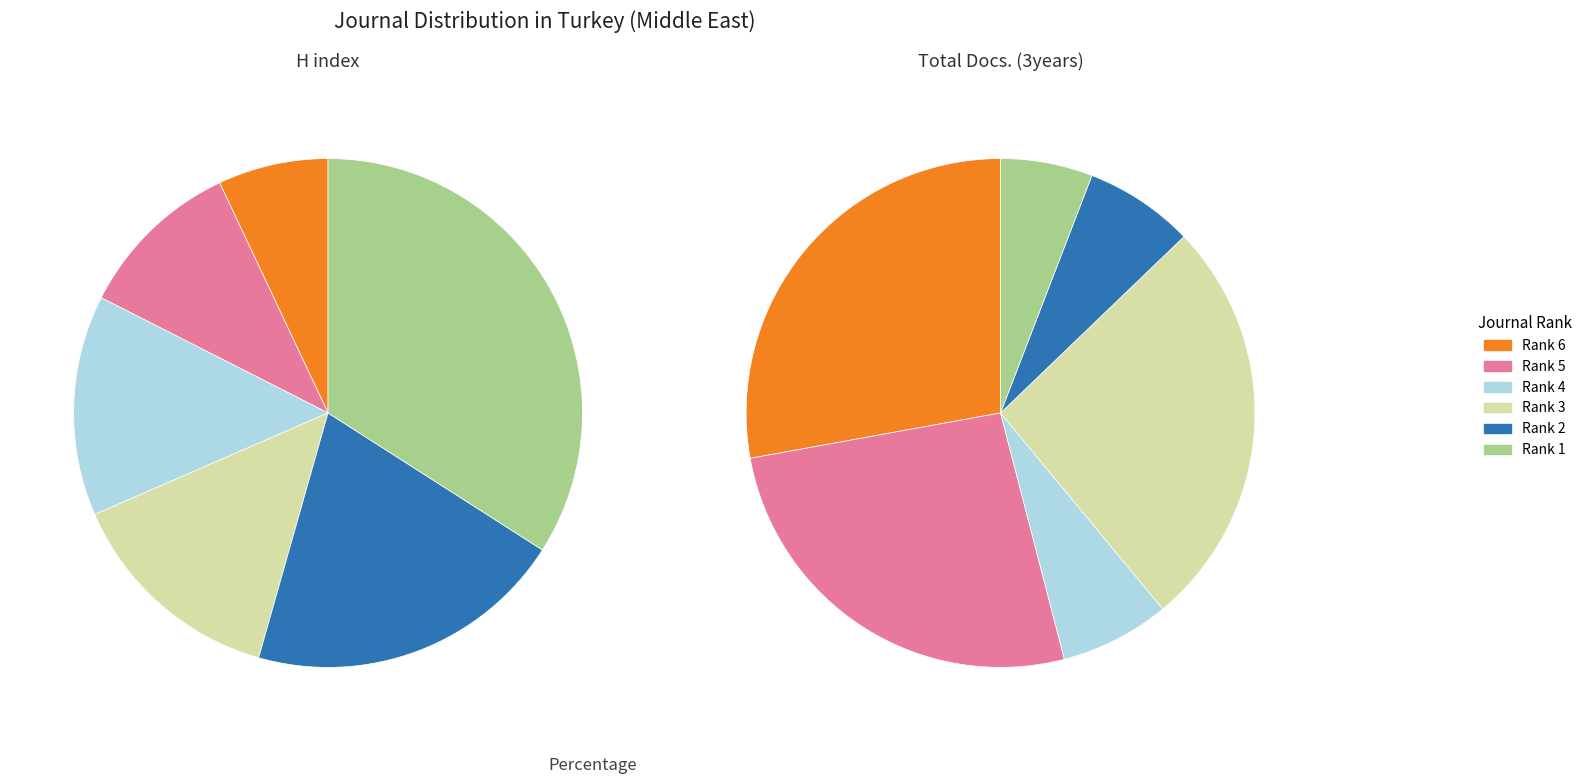

To the nearest percent, what is the difference between the Rank 1 and Rank 5 slice percentages?

24%